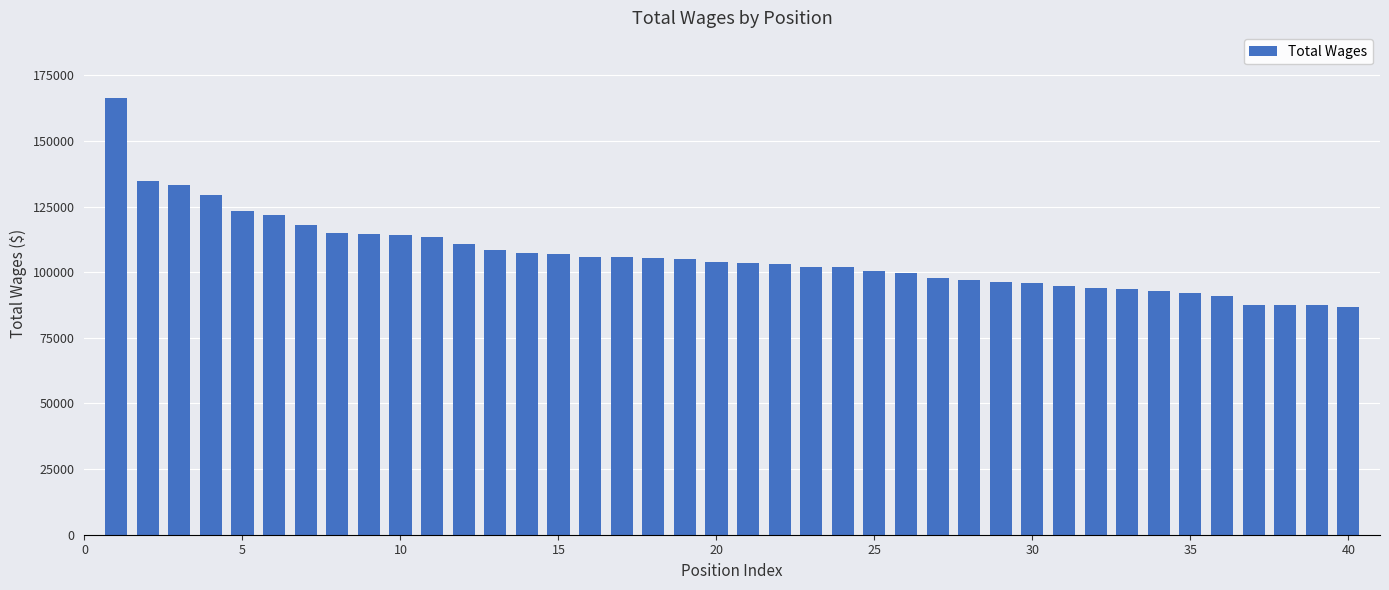

What is the value of the 4th bar from the left?

129466